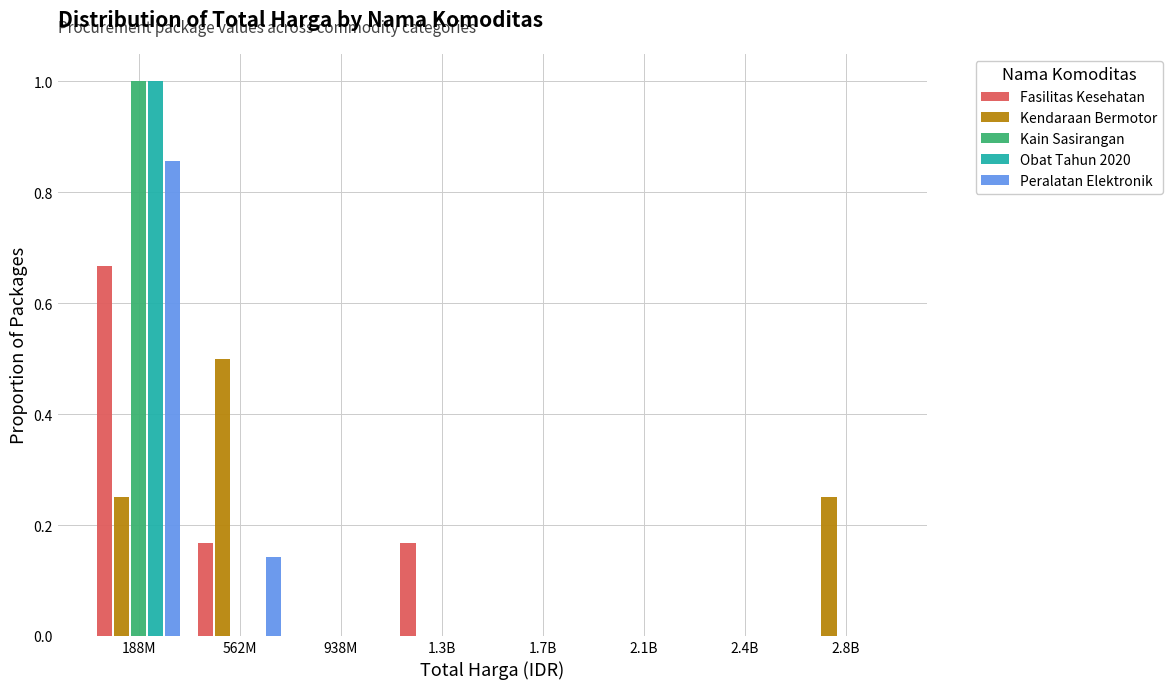

Between 938M and 1.3B, which series saw the biggest shift?

Fasilitas Kesehatan